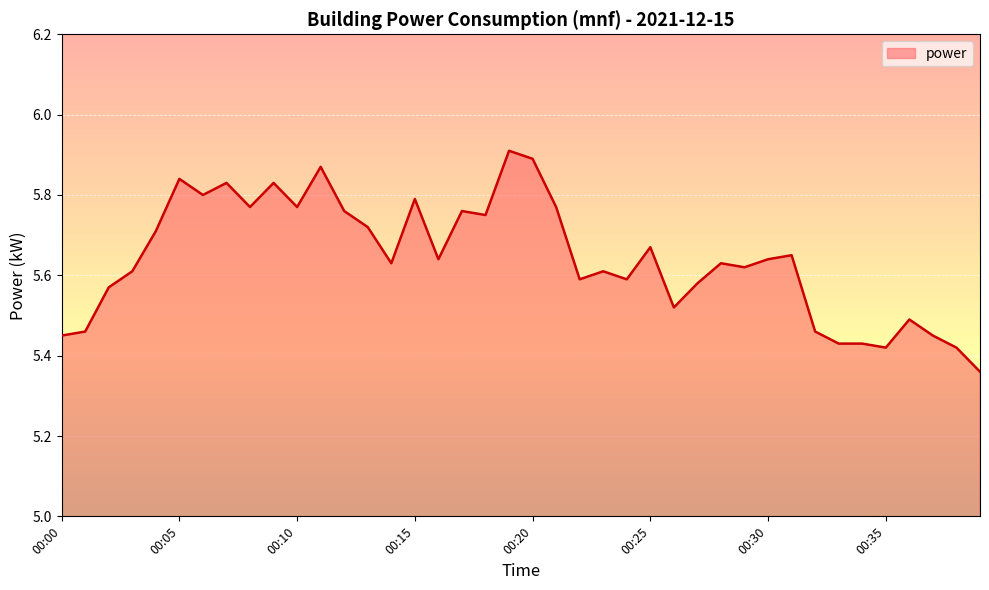

How many distinct data groups are displayed?

1